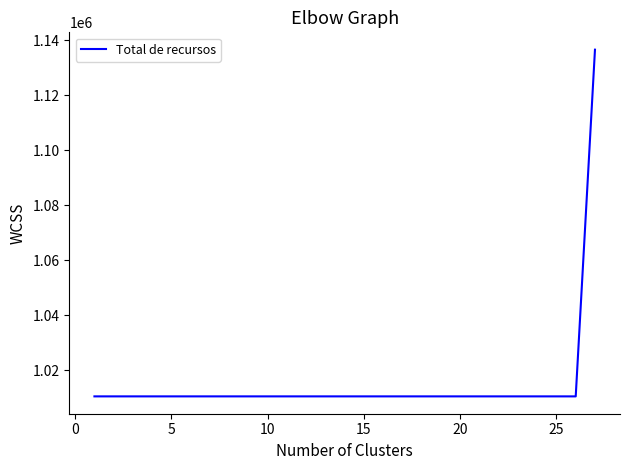

What is the maximum value shown in the chart?

1136579.8